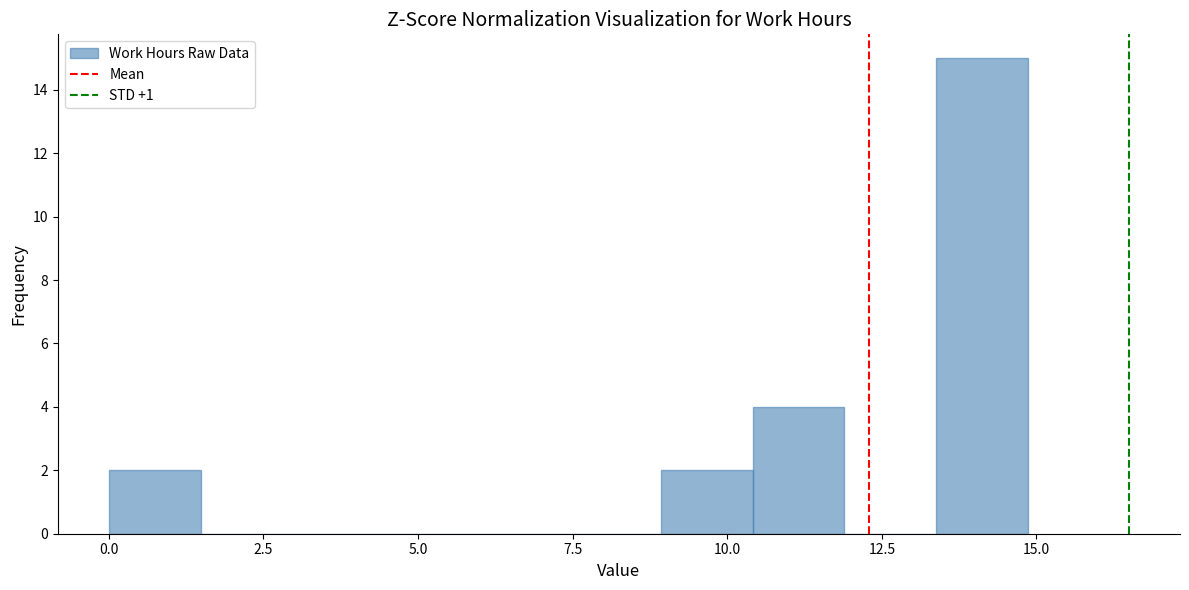

Read against the x-axis, roughly where is the centre of the tallest bar?

14.0